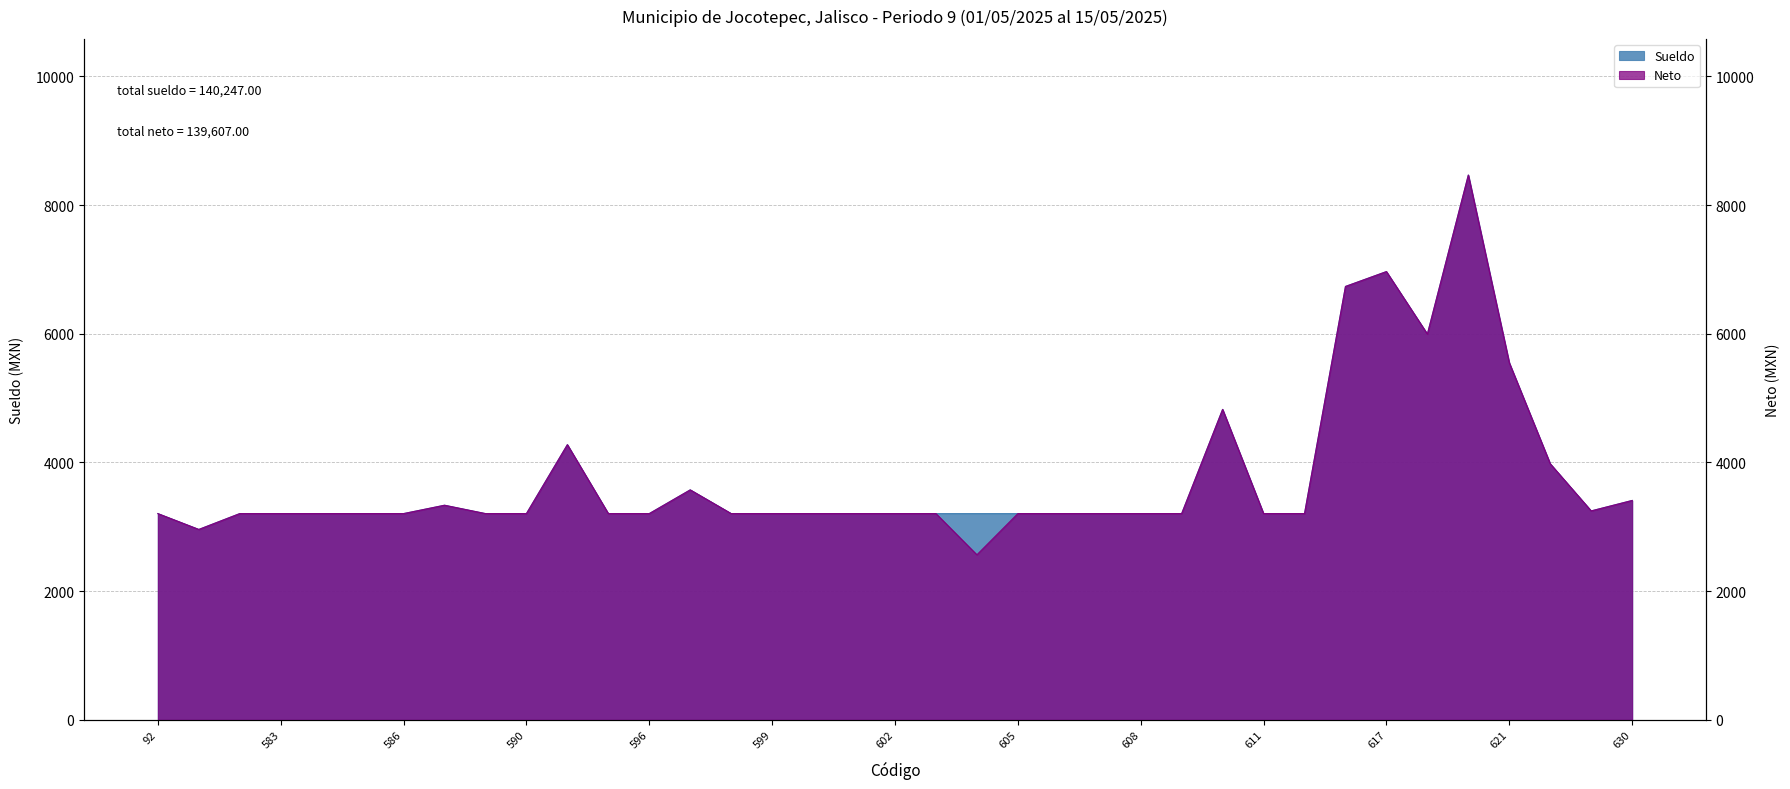

What is the value of the Sueldo point at the 23rd from the left?

3205.3